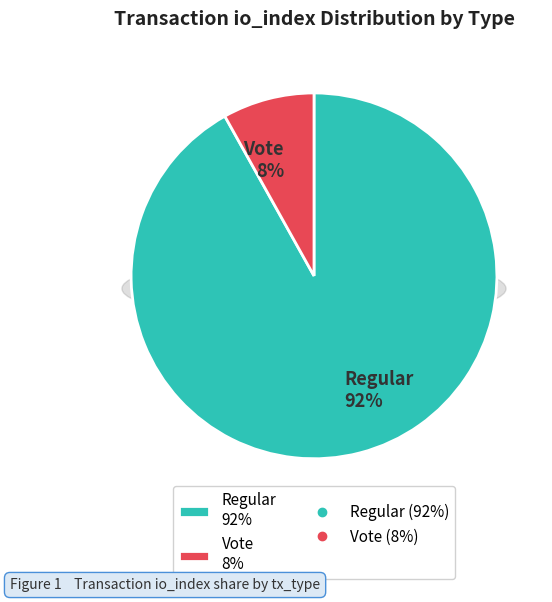

Between tx_type: Vote (io_index=3) and tx_type: Regular (io_index=34), which is larger?

tx_type: Regular (io_index=34)